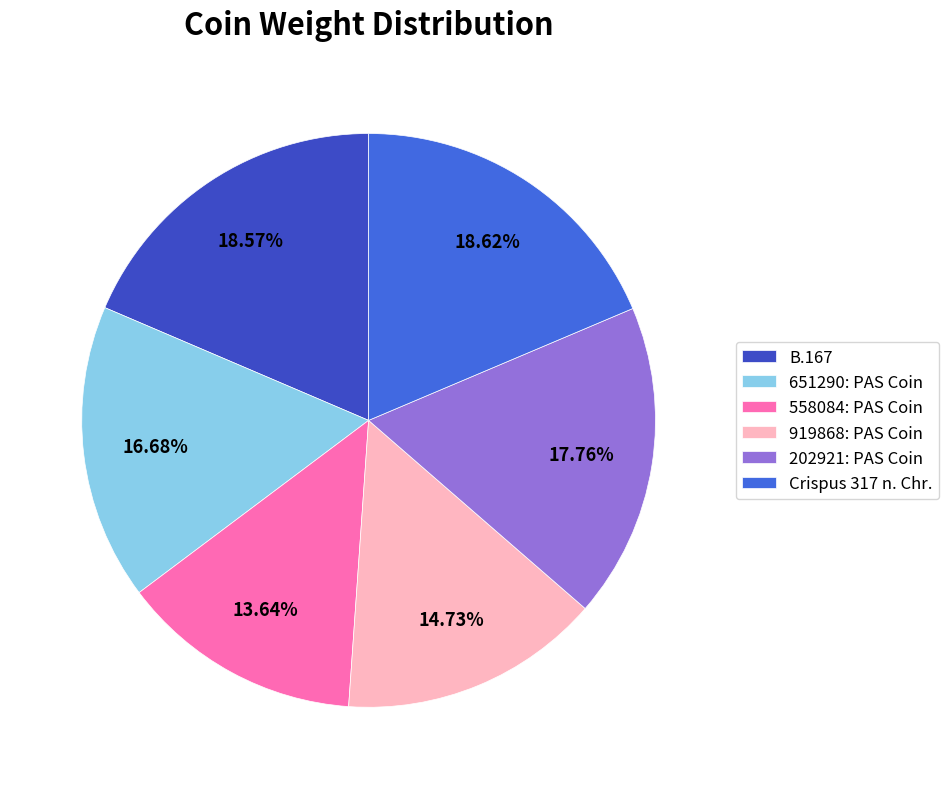

To the nearest percent, what portion does 651290: PAS Coin represent?

17%